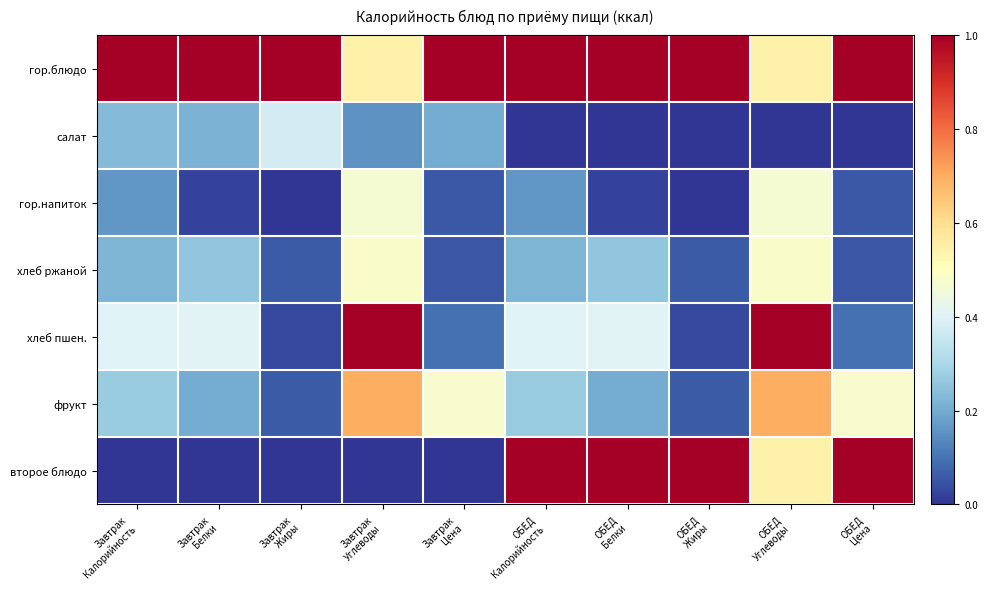

Which series has the widest spread of values?

второе блюдо